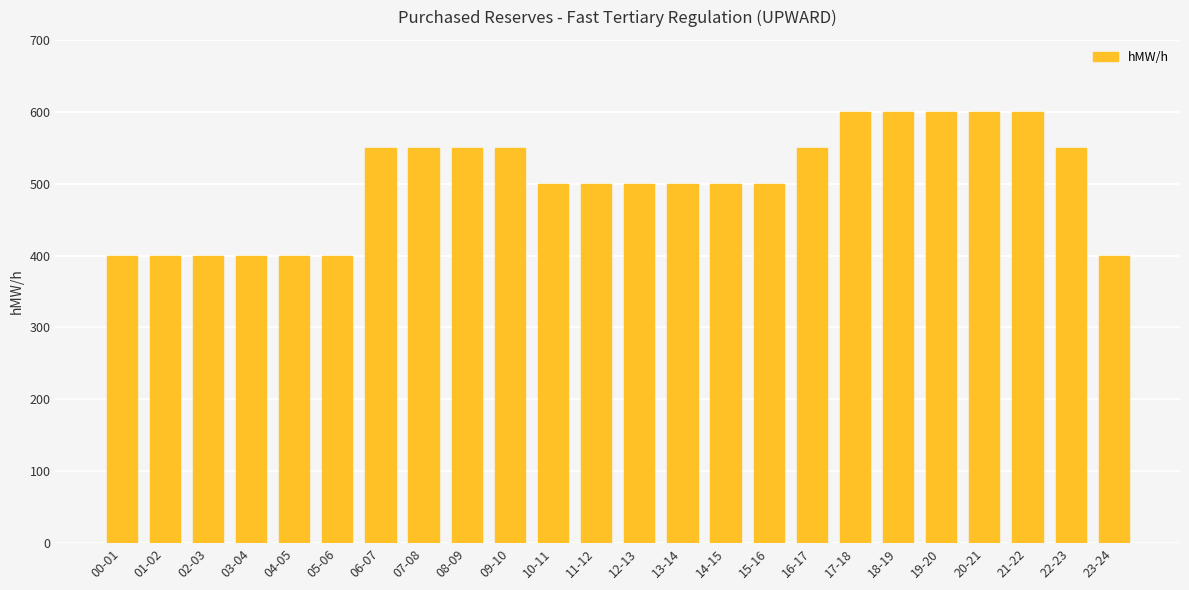

Which has a higher value, 09-10 or 21-22?

21-22